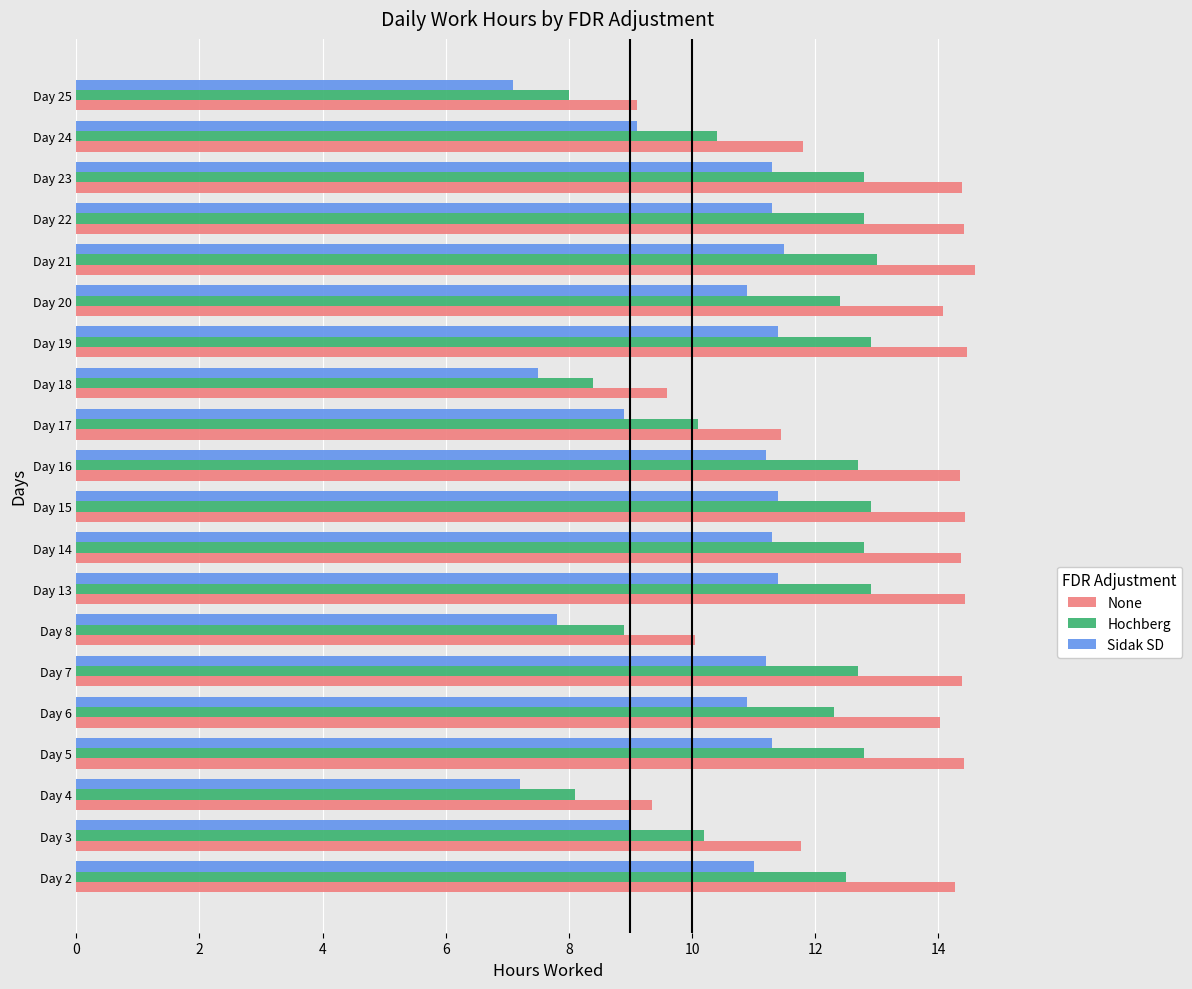

Count the number of data series in this chart.

3